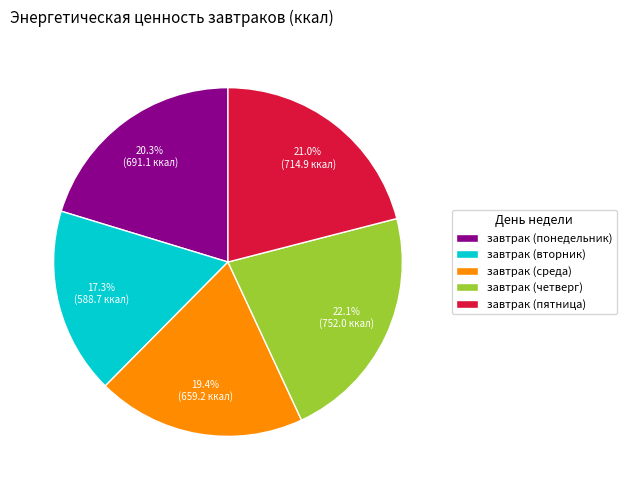

How many segments does this pie chart have?

5